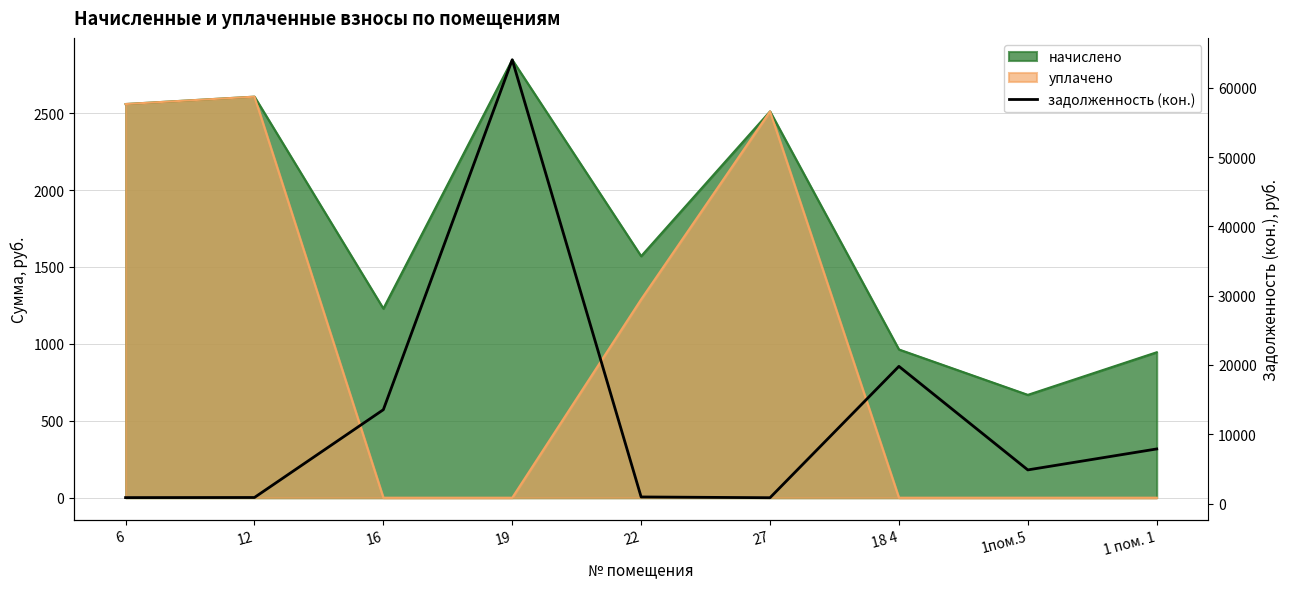

What is the average value?

12622.3